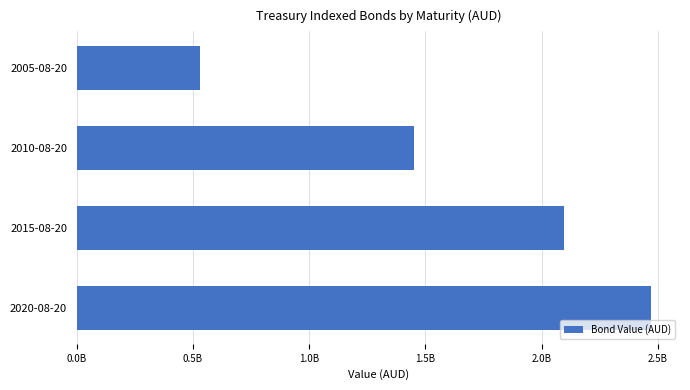

What is the minimum value shown in the chart?

531793000